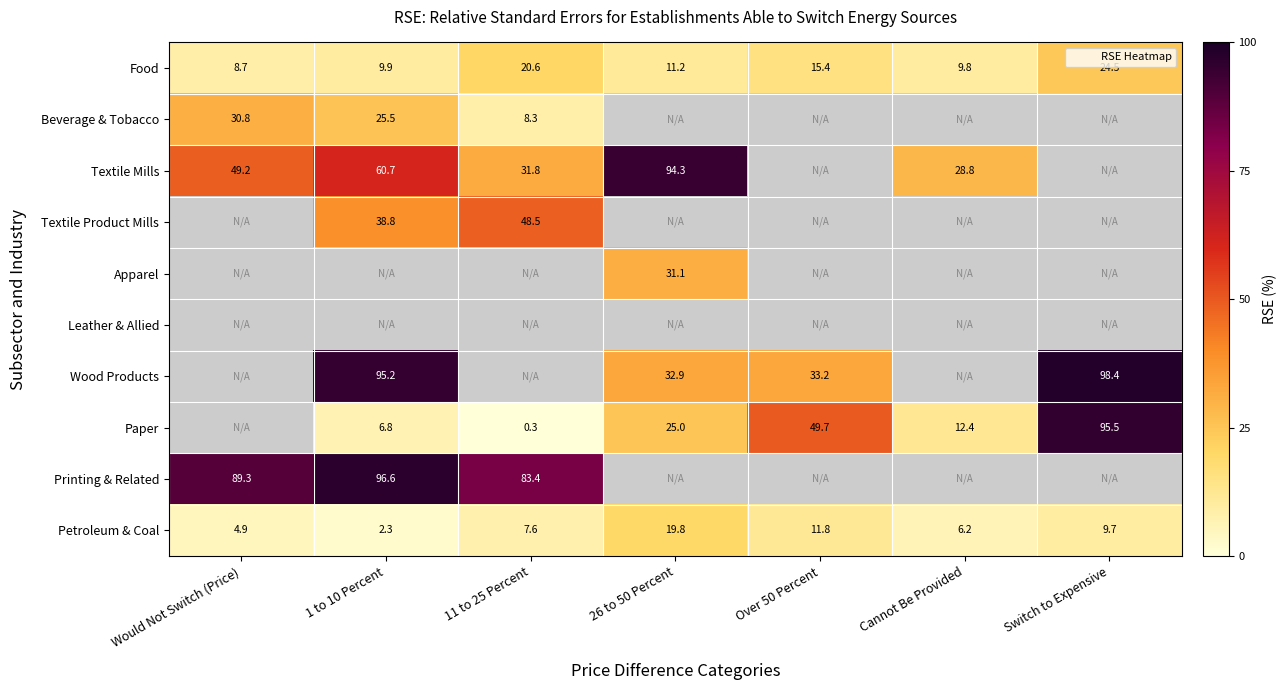

At how many categories does at least one series exceed 35?

6